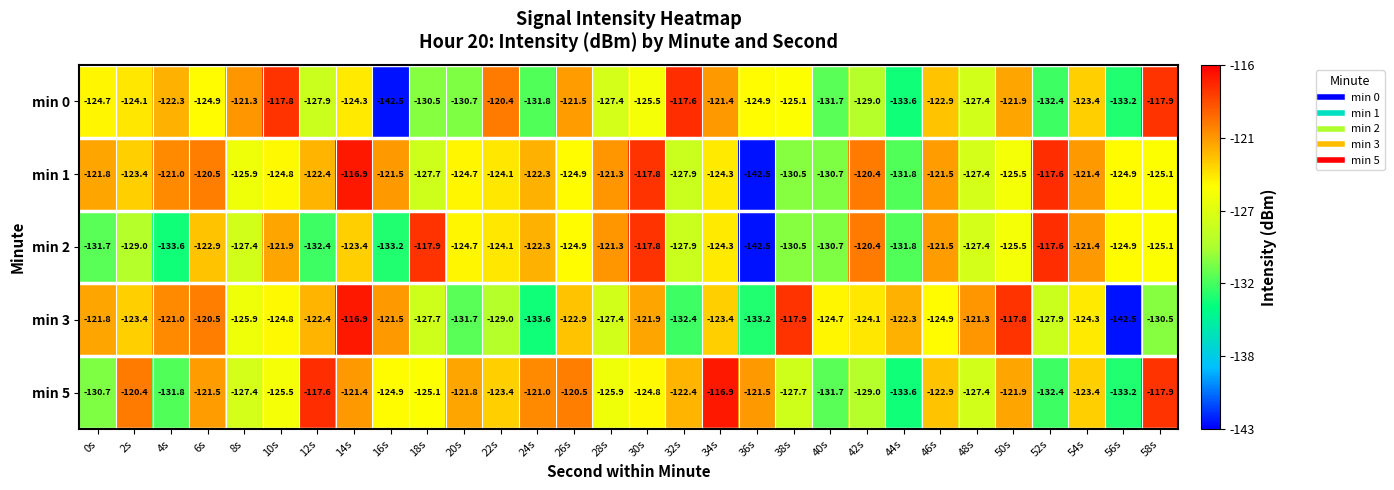

What is the greatest value displayed?

-116.9